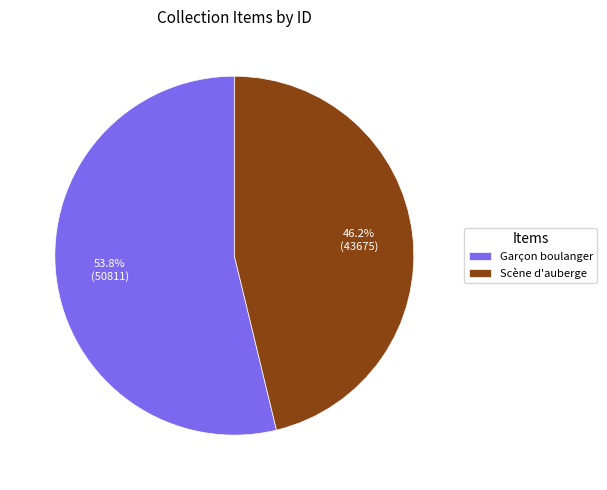

What percentage is NOT represented by Garçon boulanger?

46.2%